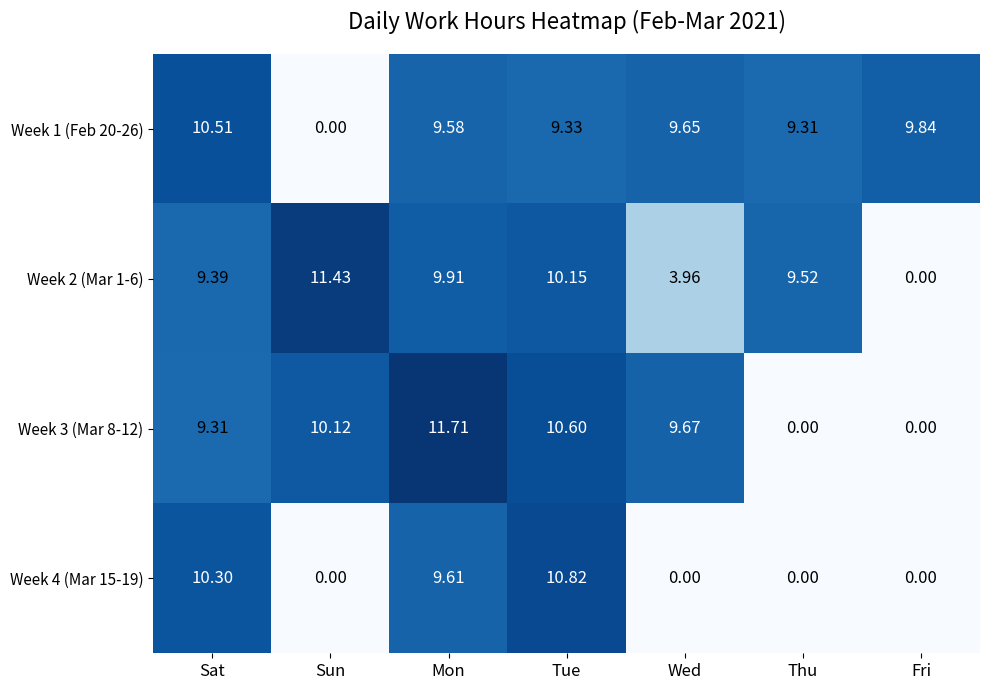

What is the difference between the highest and lowest values at Thu?

9.5